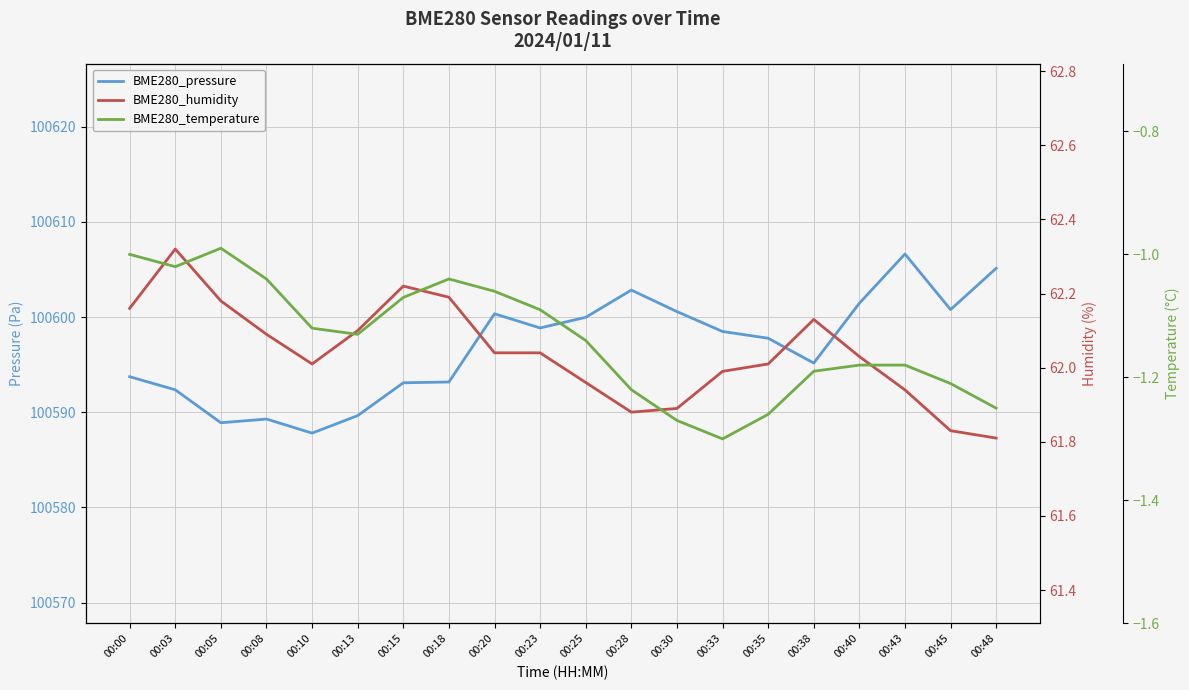

At which label does BME280_temperature first exceed -1?

00:05